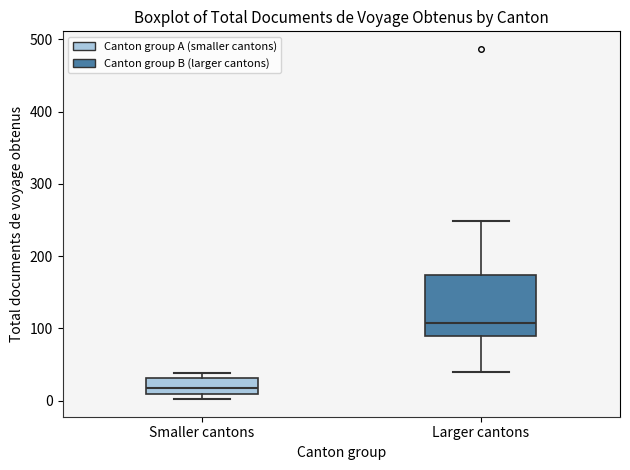

Which box's median line is the lowest?

Smaller cantons